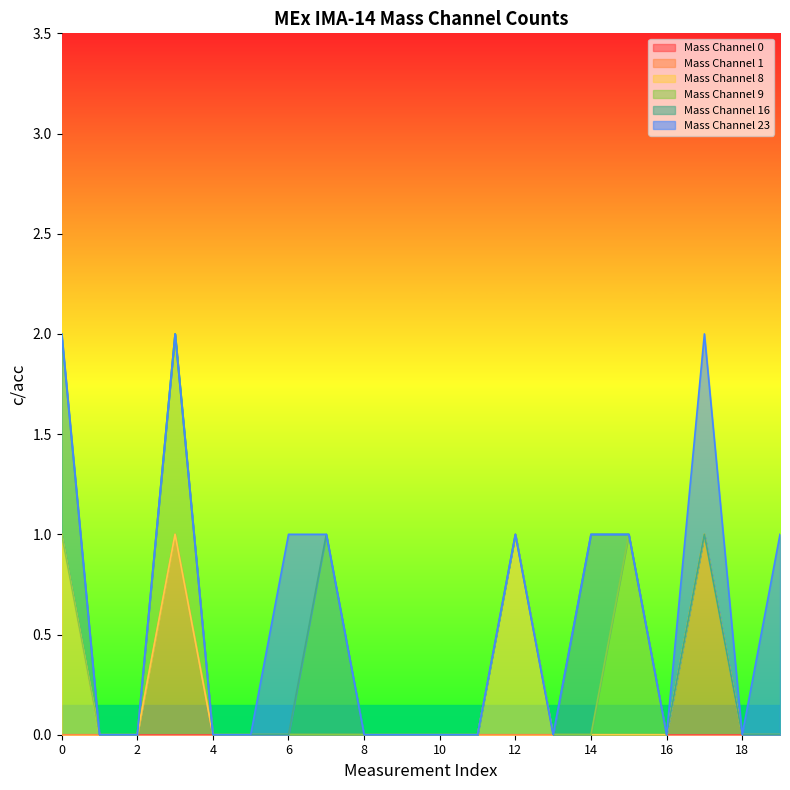

Reading right to left, what are all the values shown in this chart?

Mass Channel 0: 19=0	18=0	17=0	16=0	15=0	14=0	13=0	12=0	11=0	10=0	9=0	8=0	7=0	6=0	5=0	4=0	3=0	2=0	1=0	0=0
Mass Channel 1: 19=0	18=0	17=1	16=0	15=0	14=0	13=0	12=0	11=0	10=0	9=0	8=0	7=0	6=0	5=0	4=0	3=1	2=0	1=0	0=0
Mass Channel 8: 19=0	18=0	17=0	16=0	15=0	14=0	13=0	12=1	11=0	10=0	9=0	8=0	7=0	6=0	5=0	4=0	3=0	2=0	1=0	0=1
Mass Channel 9: 19=0	18=0	17=0	16=0	15=1	14=0	13=0	12=0	11=0	10=0	9=0	8=0	7=0	6=0	5=0	4=0	3=1	2=0	1=0	0=0
Mass Channel 16: 19=0	18=0	17=0	16=0	15=0	14=1	13=0	12=0	11=0	10=0	9=0	8=0	7=1	6=0	5=0	4=0	3=0	2=0	1=0	0=1
Mass Channel 23: 19=1	18=0	17=1	16=0	15=0	14=0	13=0	12=0	11=0	10=0	9=0	8=0	7=0	6=1	5=0	4=0	3=0	2=0	1=0	0=0